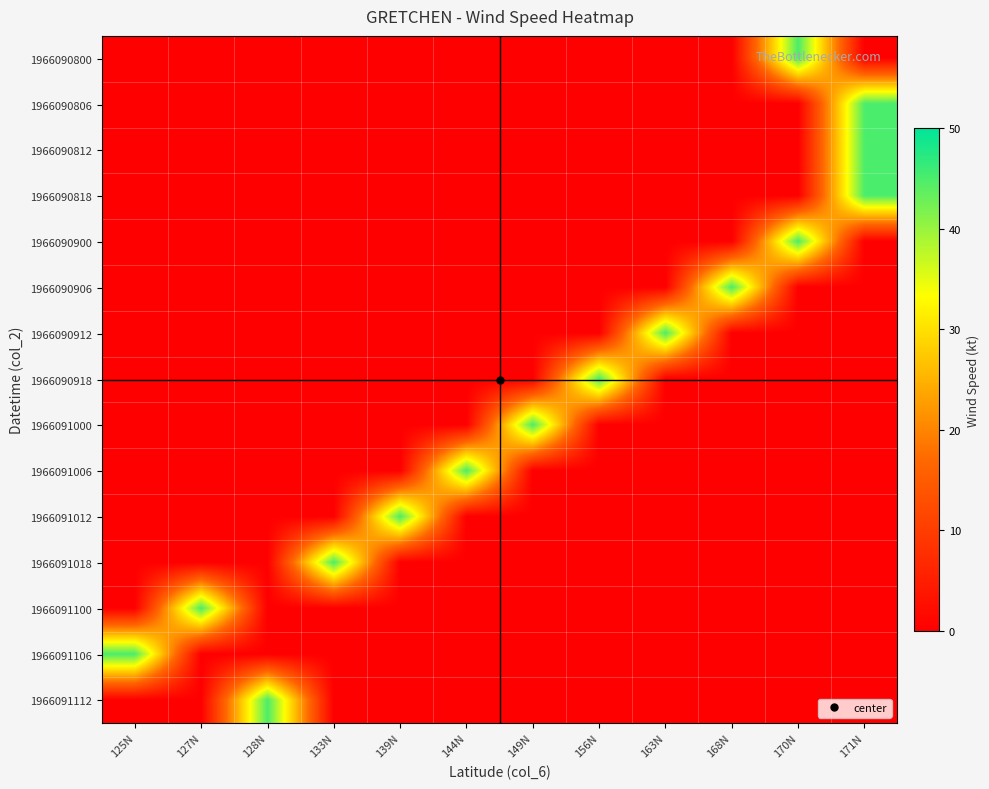

At how many categories does at least one series exceed 35?

12